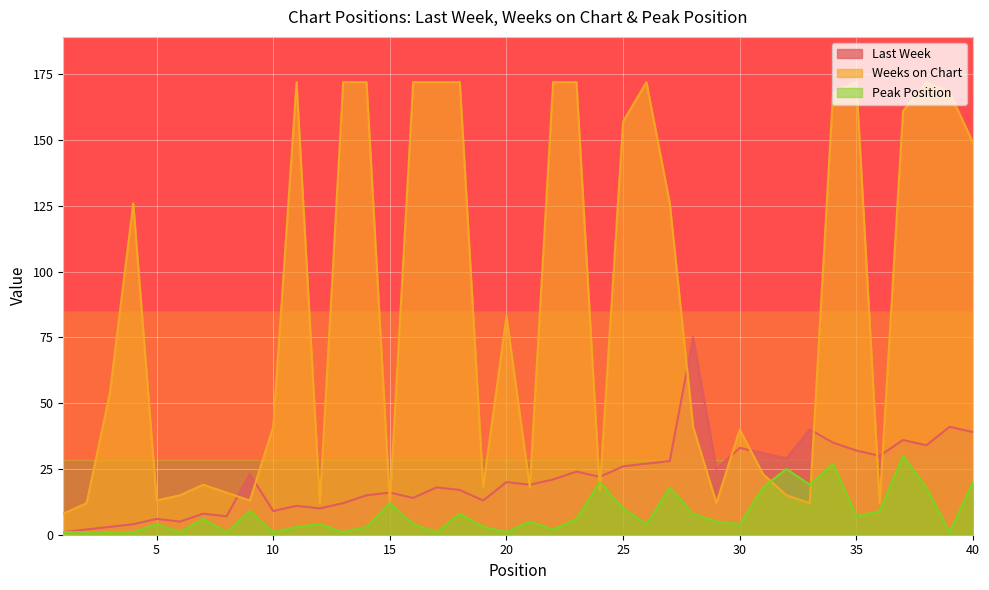

What is the total value across all series at 29?

42